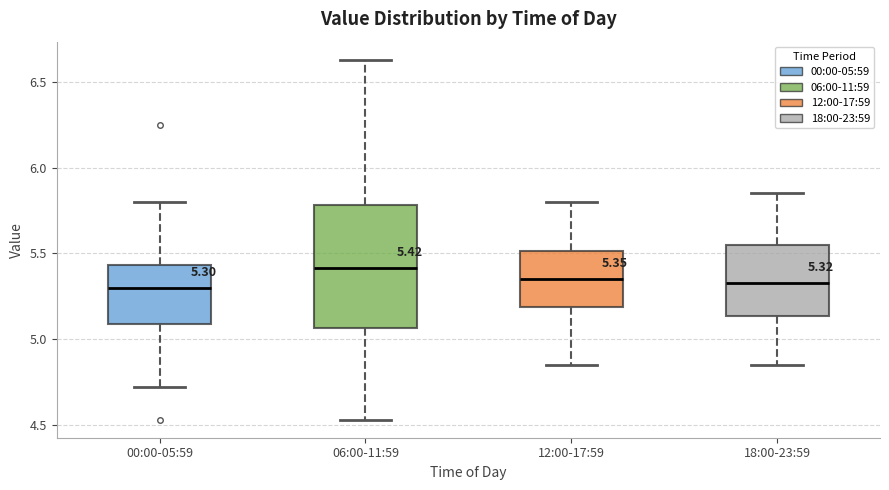

Comparing the boxes themselves (not the whiskers), which one is the tallest?

06:00-11:59